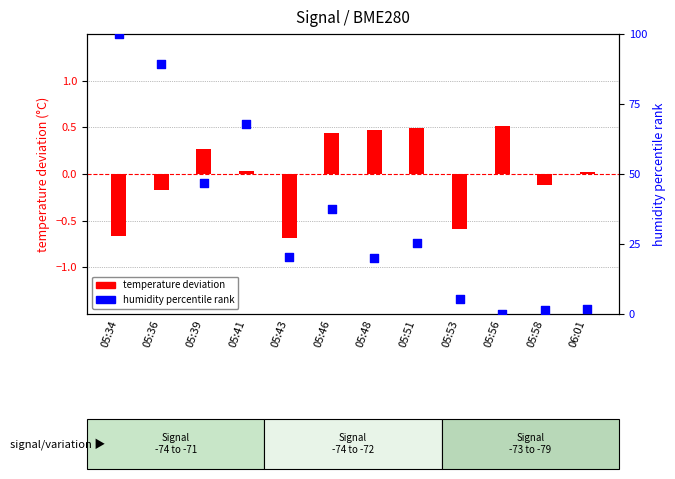

At how many categories does at least one series exceed 53?

3